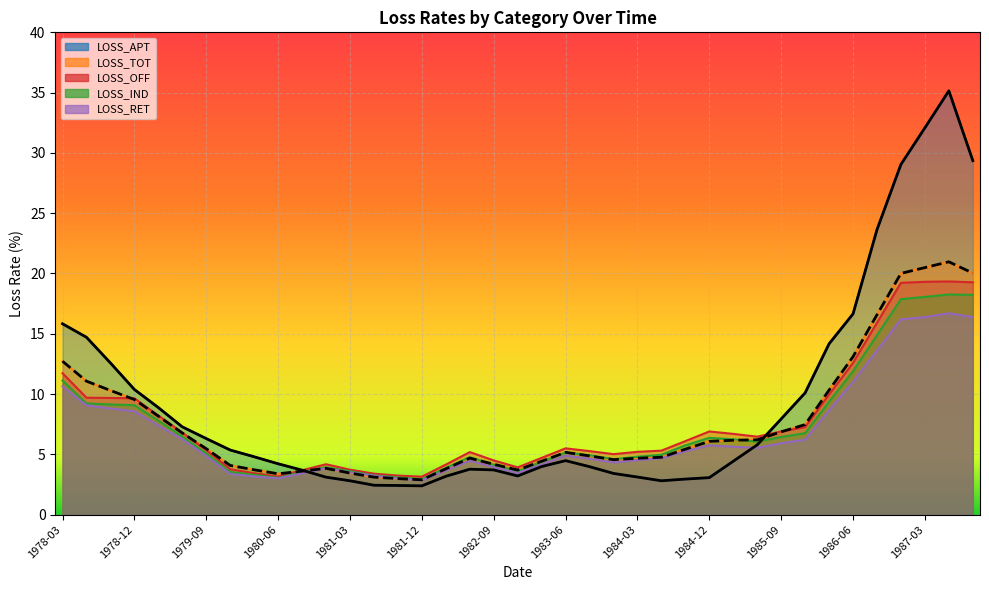

What is the maximum value shown in the chart?

35.1